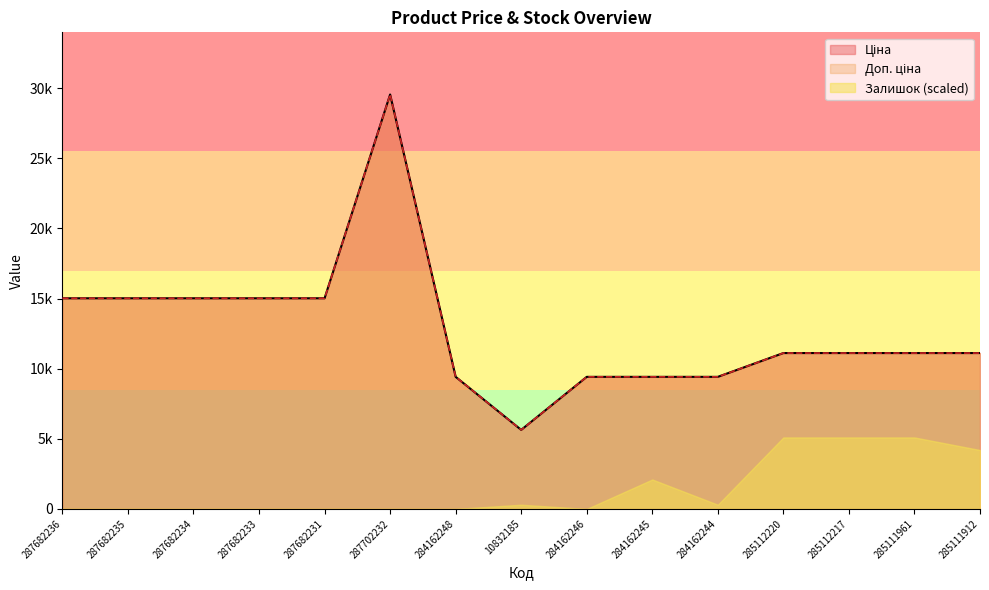

The value of Ціна at 285111912 is 11113.6. True or false?

True